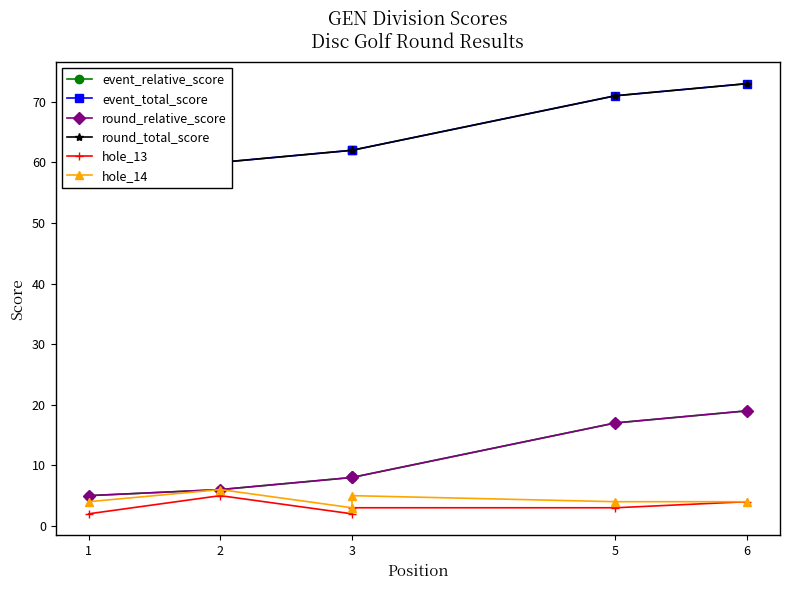

How many series are shown in this chart?

6